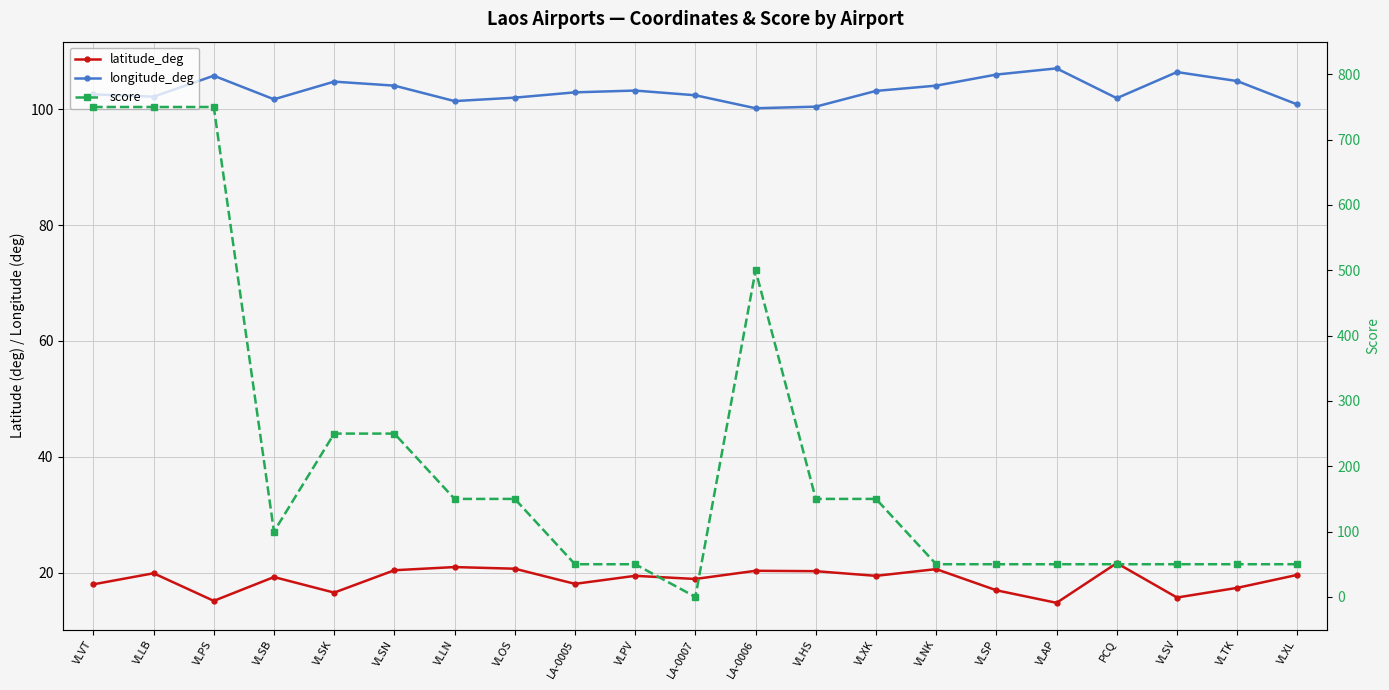

What are all the series names shown in the legend?

latitude_deg, longitude_deg, score